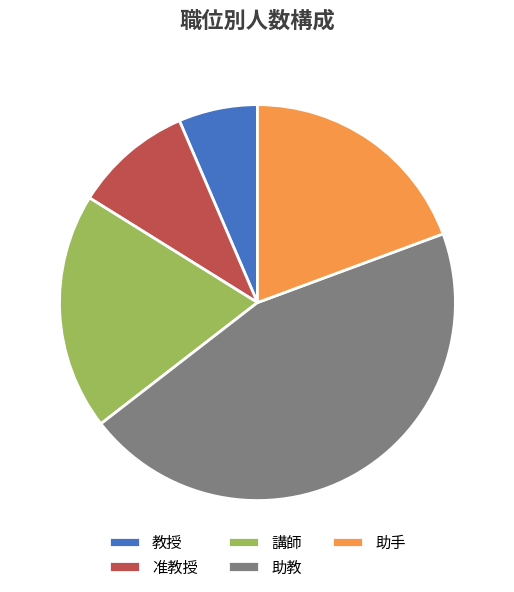

How many segments does this pie chart have?

5